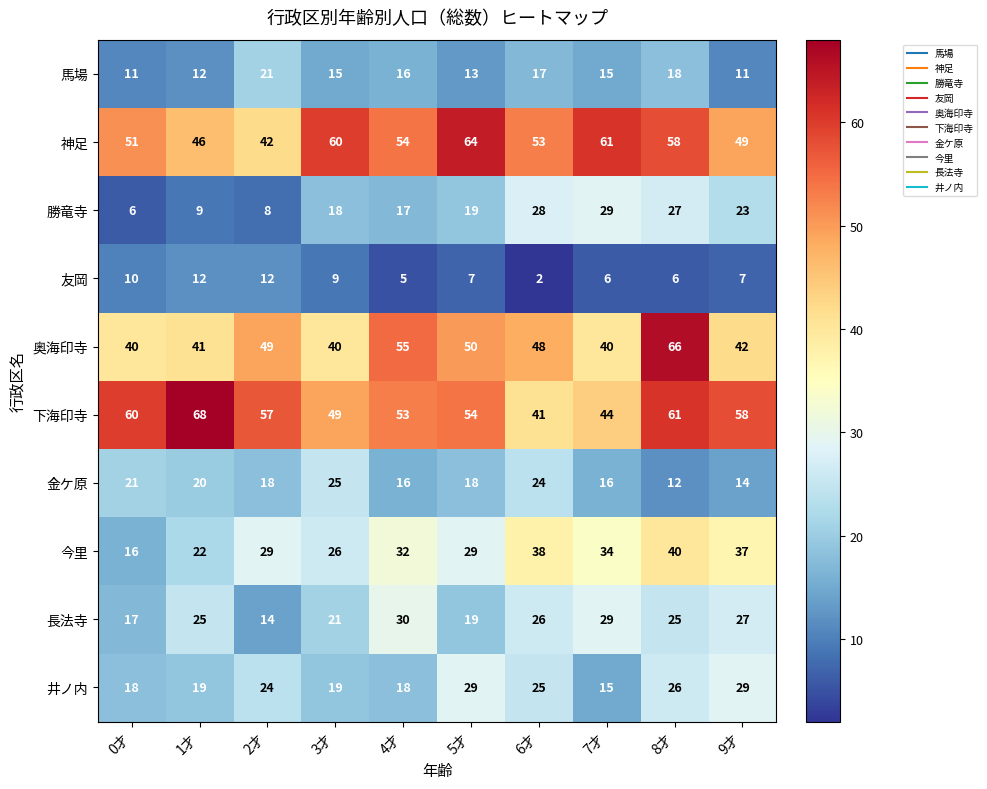

How many distinct data groups are displayed?

10